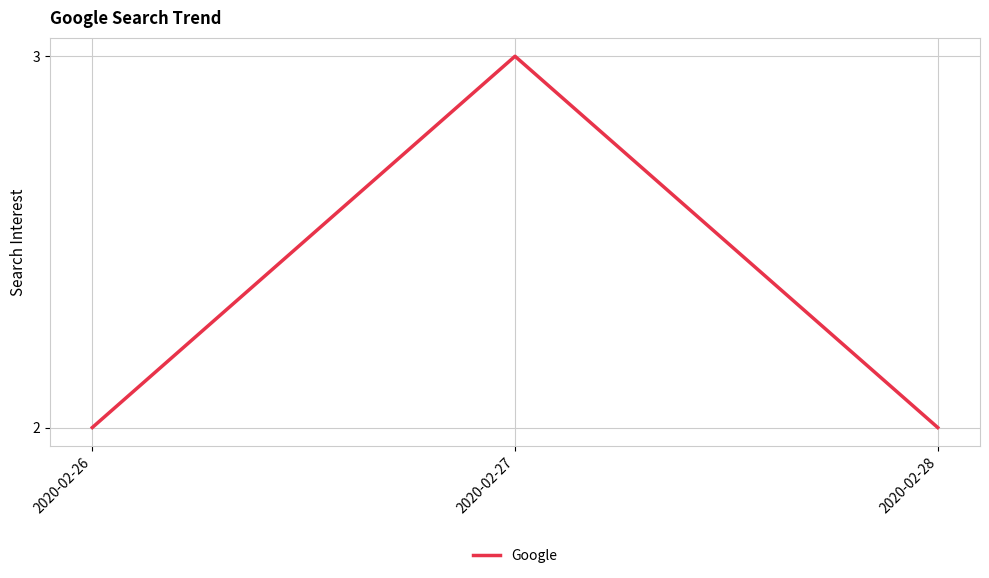

What is the smallest value displayed?

2